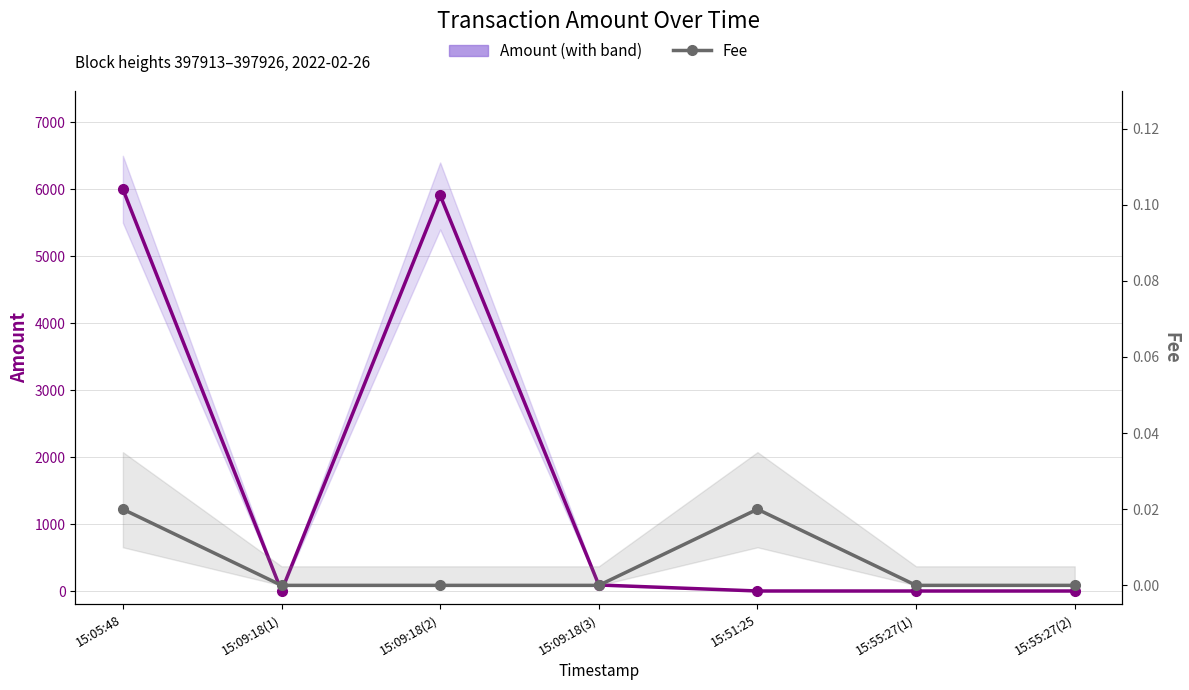

Which has a higher value, 15:55:27(1) or 15:09:18(3)?

15:09:18(3)